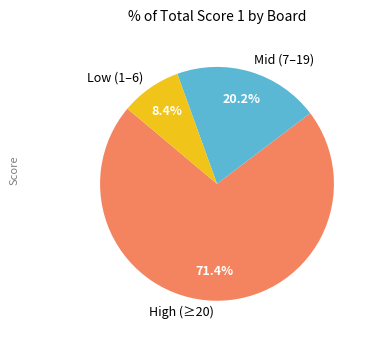

What is the largest slice in the pie chart?

High (≥20)